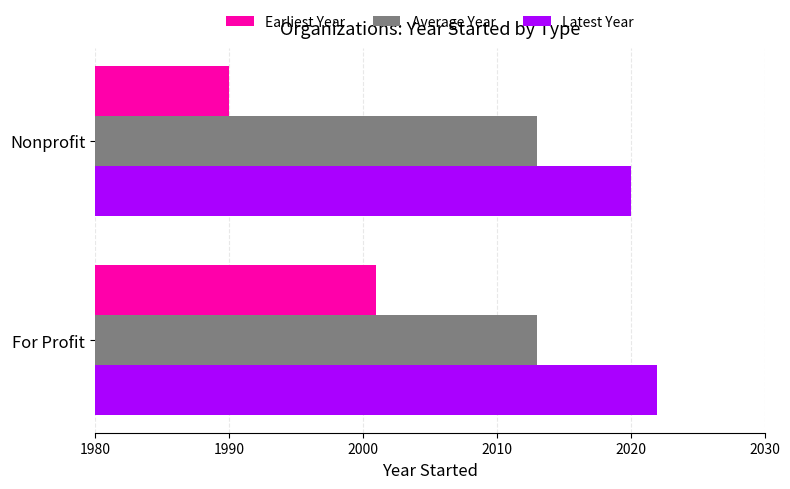

What is the difference between the highest and lowest values at Nonprofit?

30